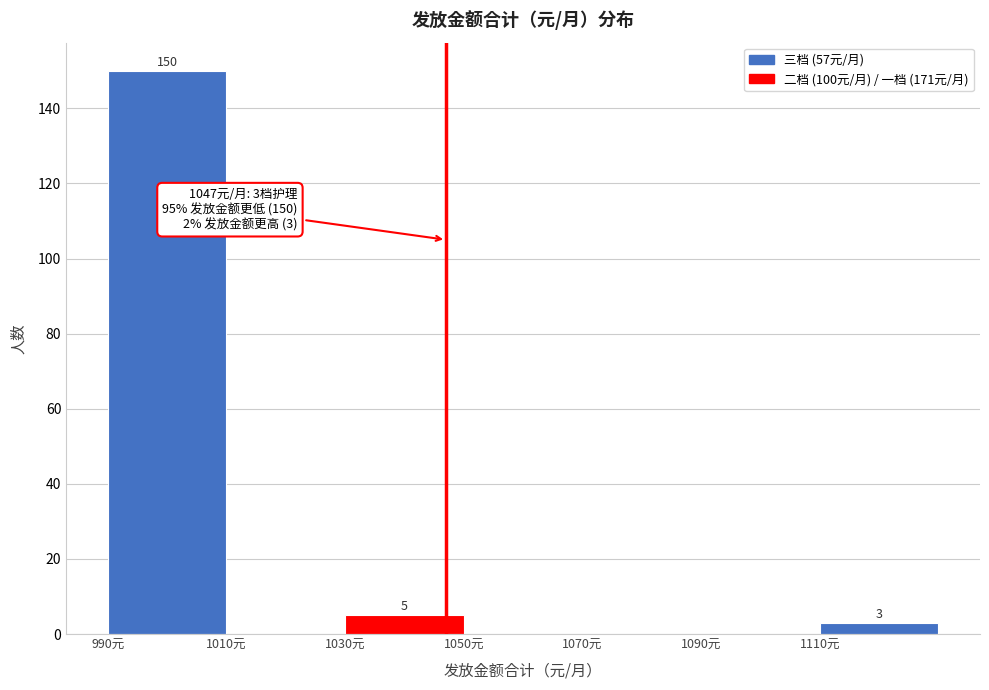

Over which range of the x-axis is the bar tallest?

990 to 1010